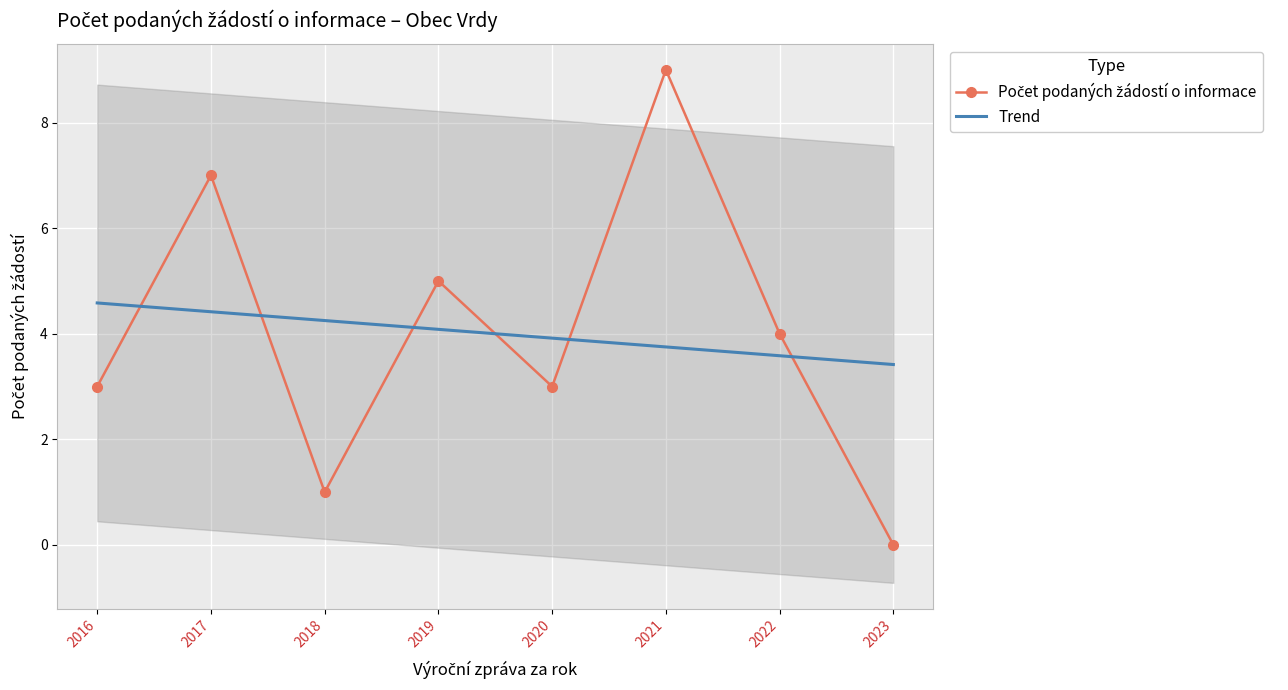

What is the difference between the maximum and minimum values?

9